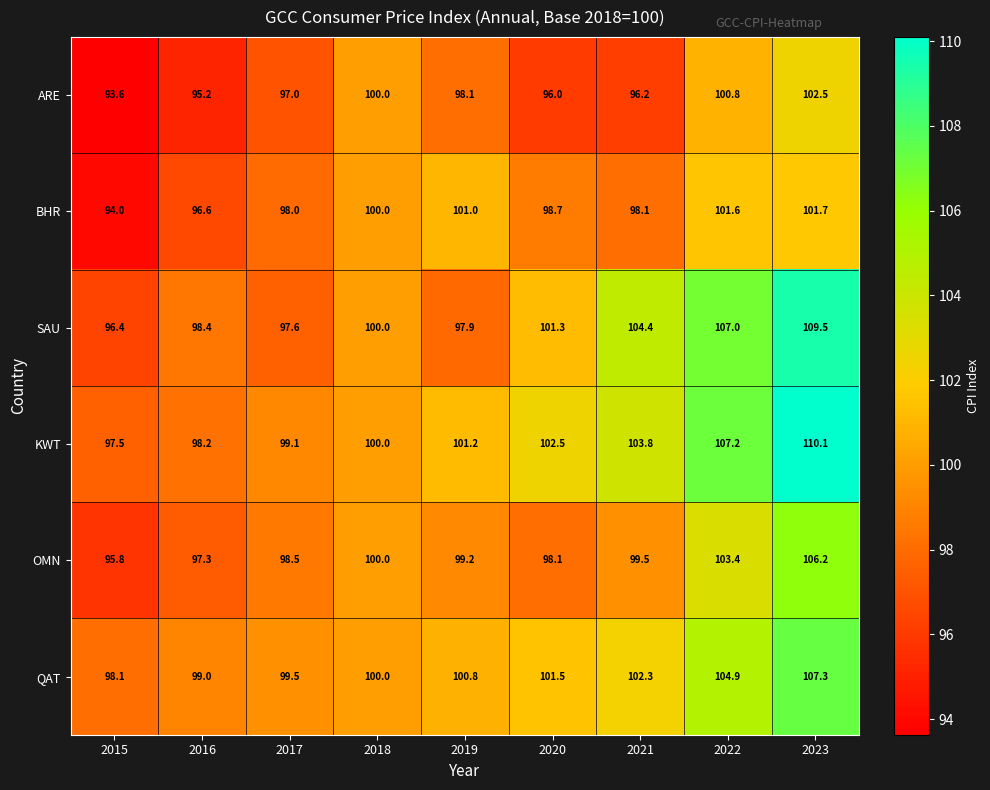

Which category has the highest value across all series?

2023